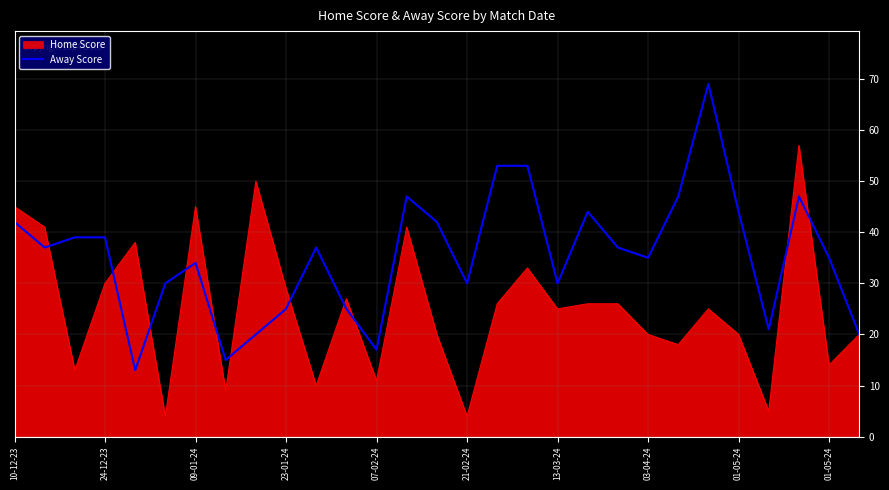

What is the smallest value displayed?

4